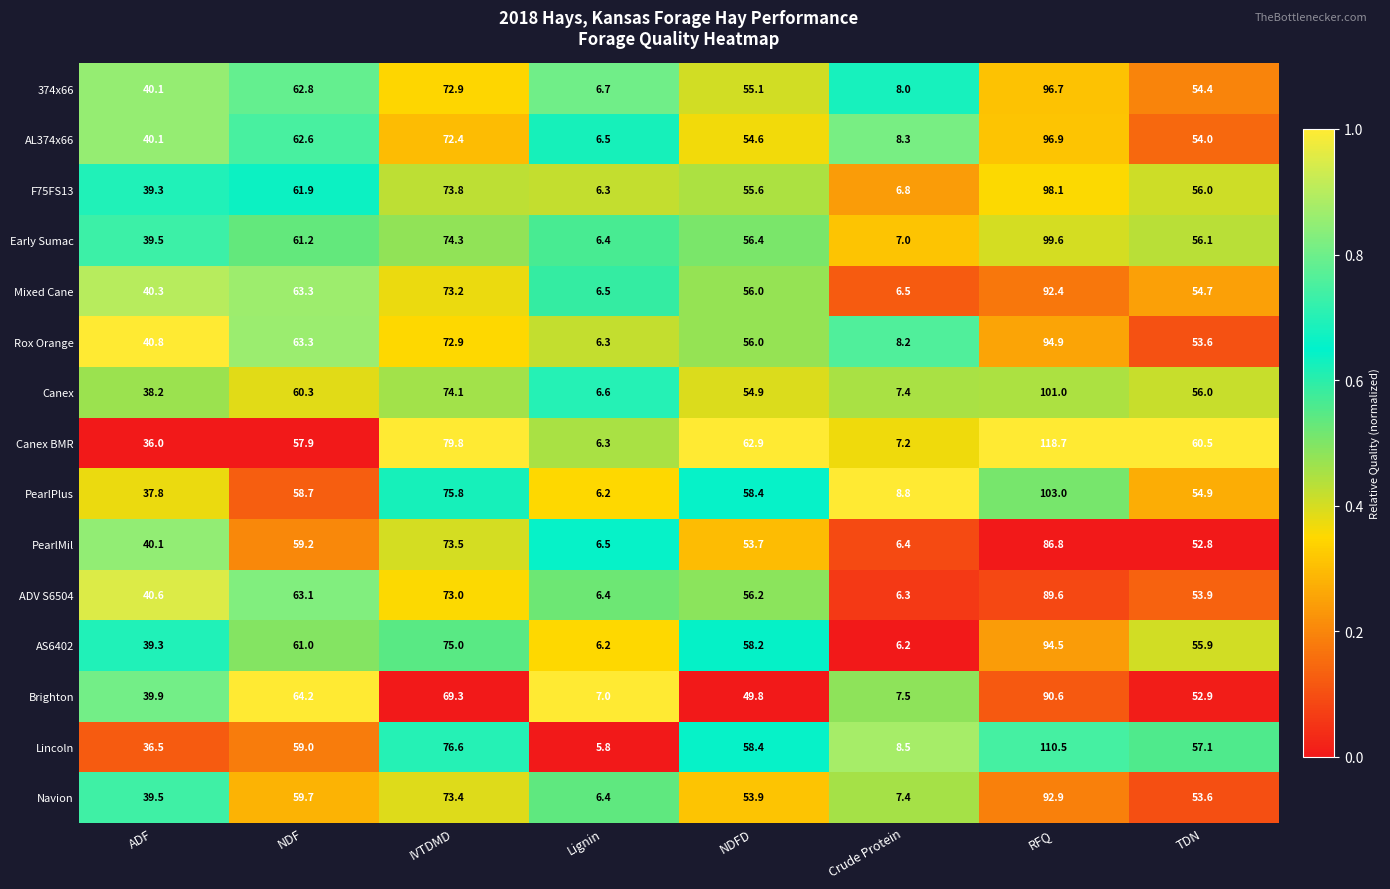

At which label is AL374x66 closest to 51?

TDN